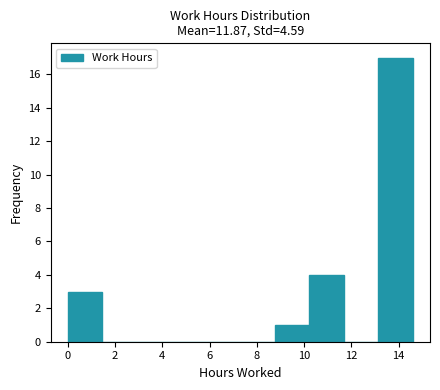

Reading left to right, transcribe this chart: for each bar, give the range it covers on the x-axis and its height. Neither the bar edges nor the heights are printed on the chart, so give them approximately, as read against the axes.

0.00 to 1.46: 3
1.46 to 2.92: 0
2.92 to 4.38: 0
4.38 to 5.84: 0
5.84 to 7.30: 0
7.30 to 8.76: 0
8.76 to 10.22: 1
10.22 to 11.68: 4
11.68 to 13.14: 0
13.14 to 14.60: 17